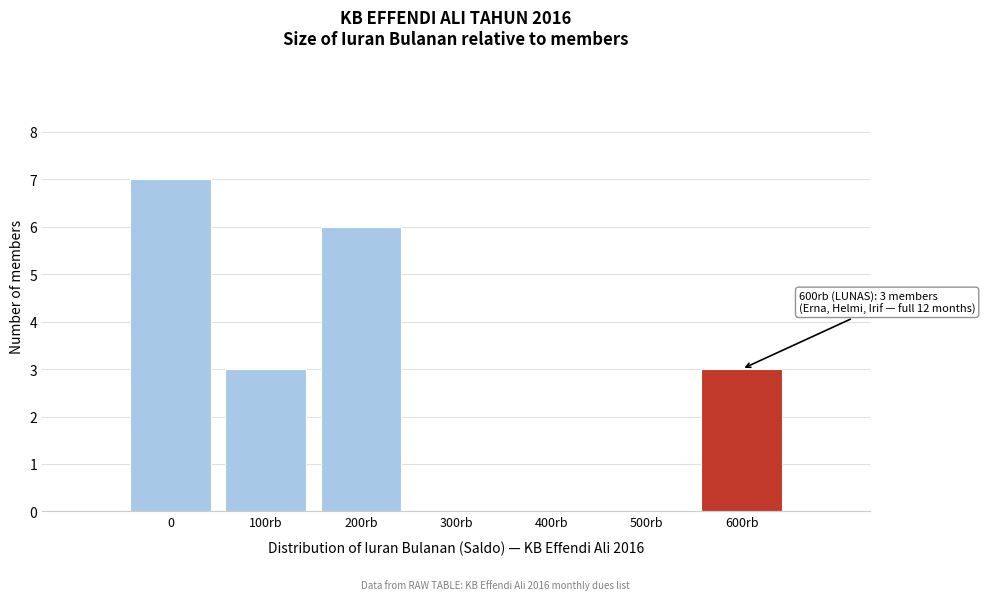

Reading left to right, list all the values displayed in this chart.

0=7	100rb=3	200rb=6	300rb=0	400rb=0	500rb=0	600rb=3